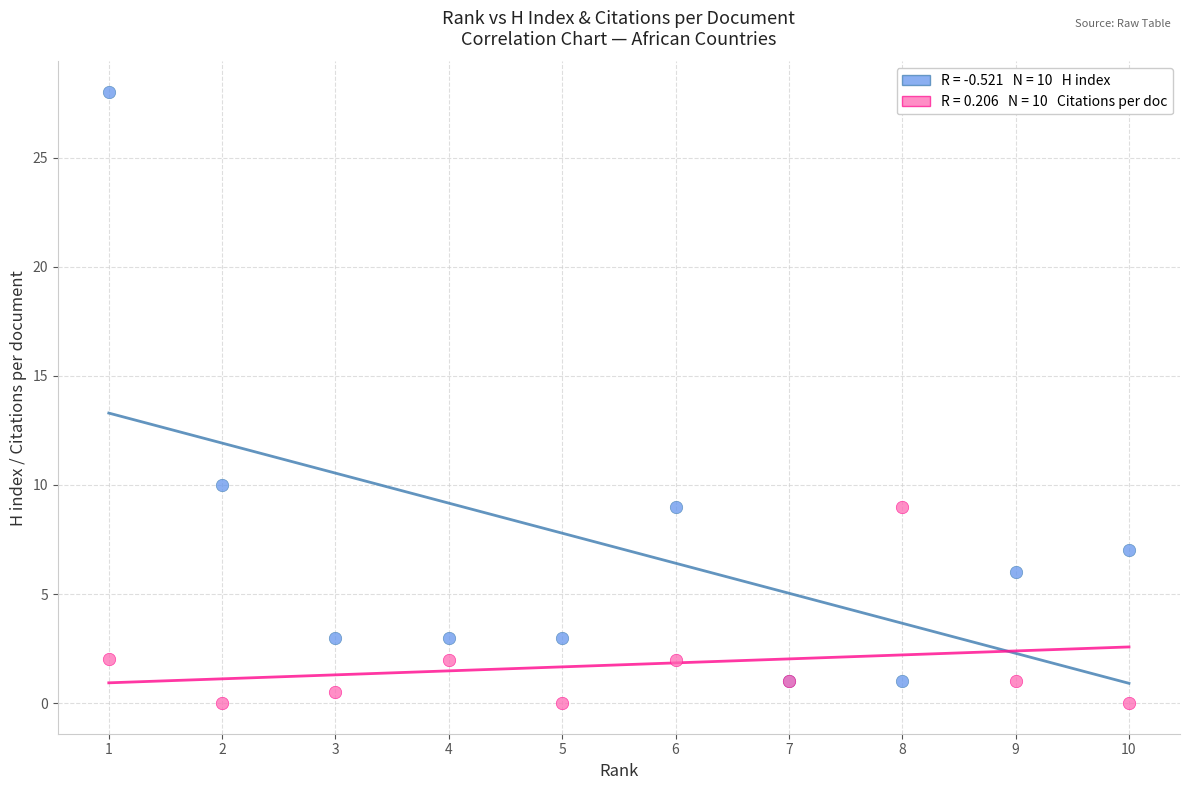

Across all series, what Y value is closest to 14?

10.0